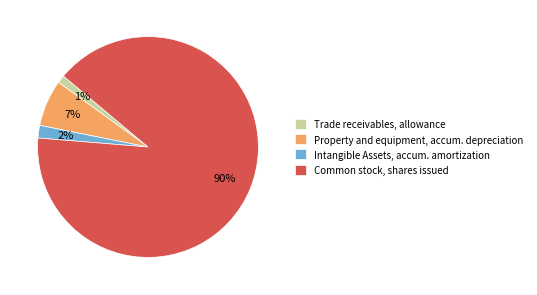

Combined, do Intangible Assets, accum. amortization and Property and equipment, accum. depreciation account for over 50%?

No